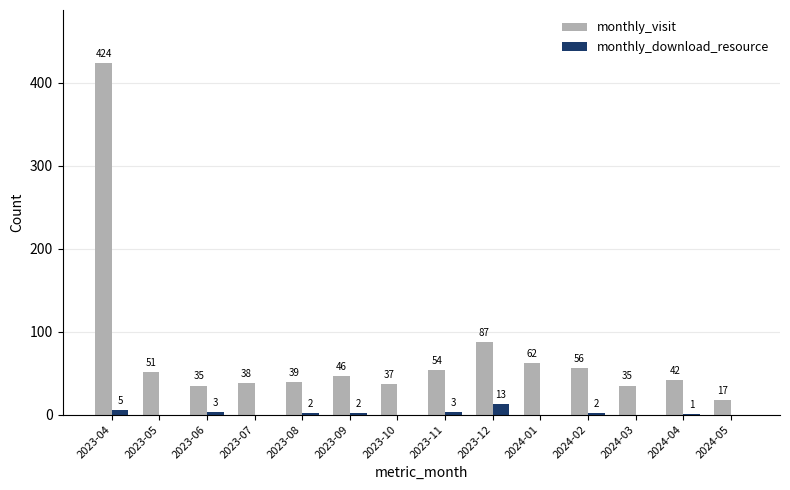

Is the value of monthly_download_resource at 2024-03 greater than the value of monthly_visit at 2023-10?

No